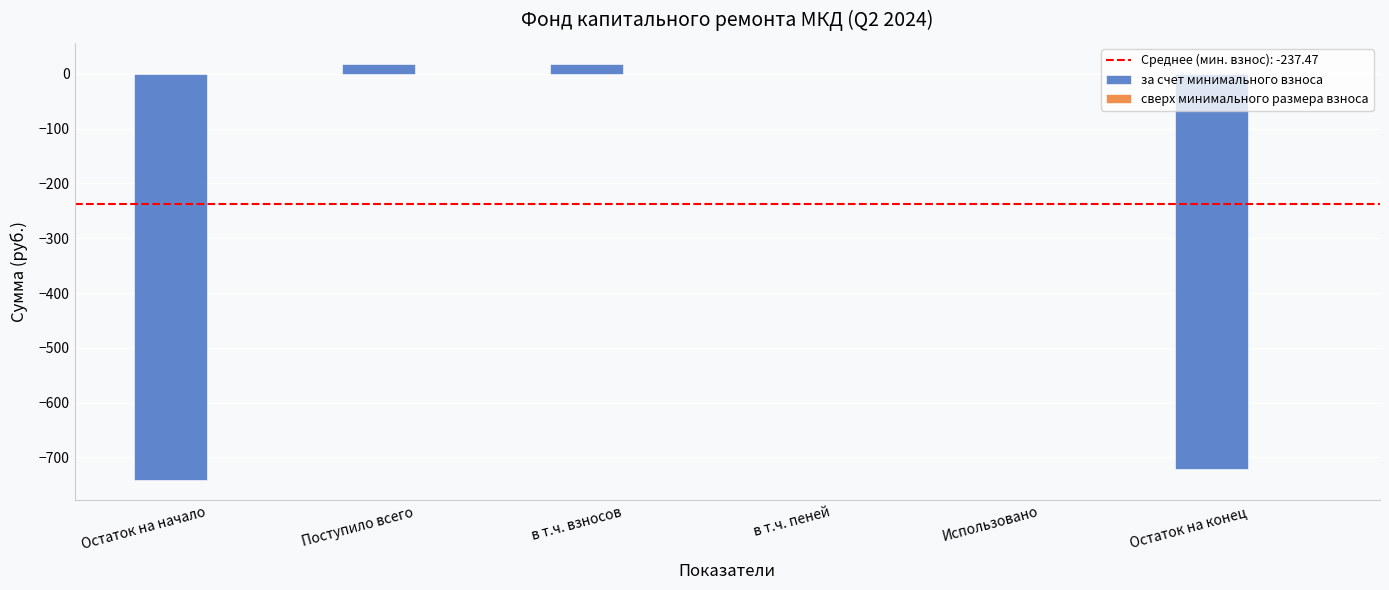

What is the change in value from Остаток на начало to в т.ч. пеней?

+740.7